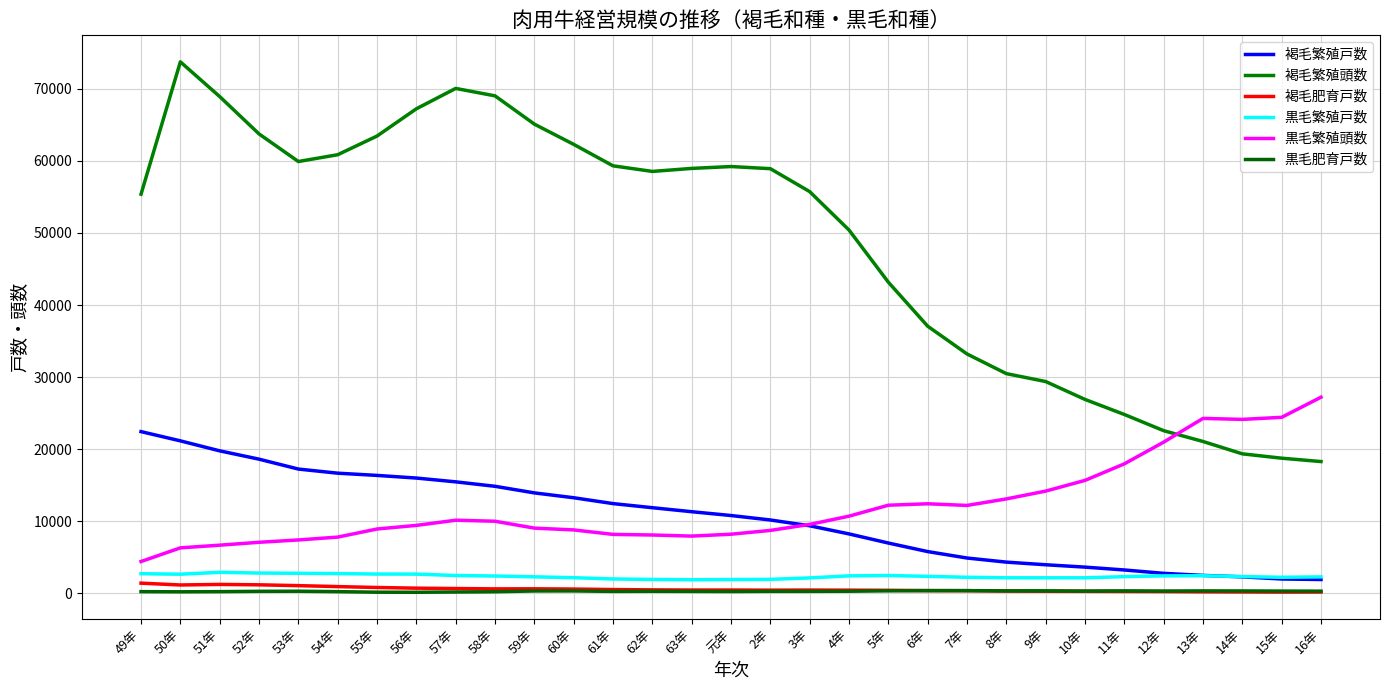

Is the value of 黒毛肥育戸数 at 52年 greater than the value of 褐毛繁殖戸数 at 9年?

No